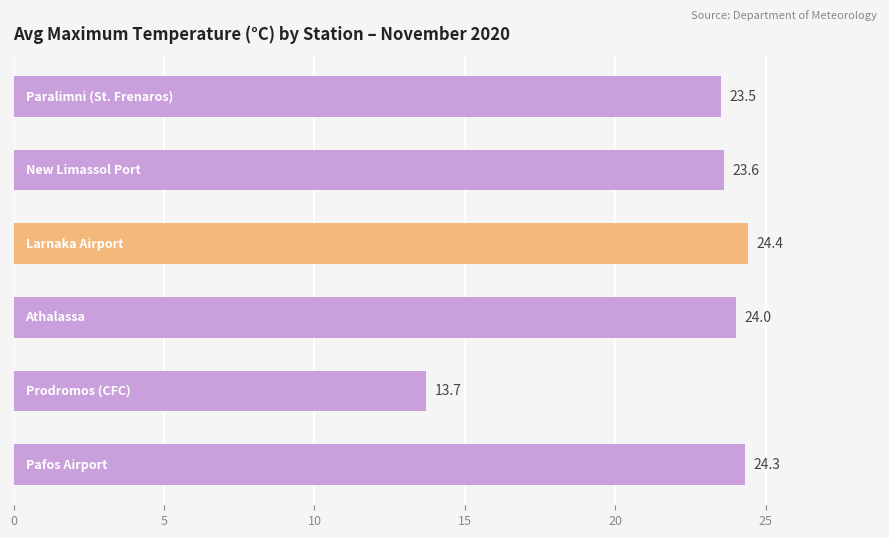

What is the maximum value shown in the chart?

24.4